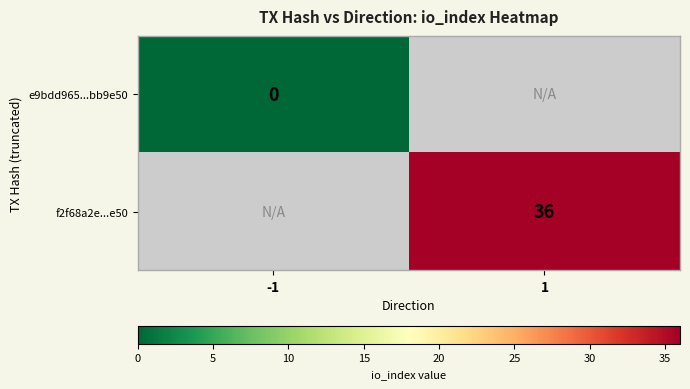

The f2f68a2e...e50 series shows 53 at 1. True or false?

False